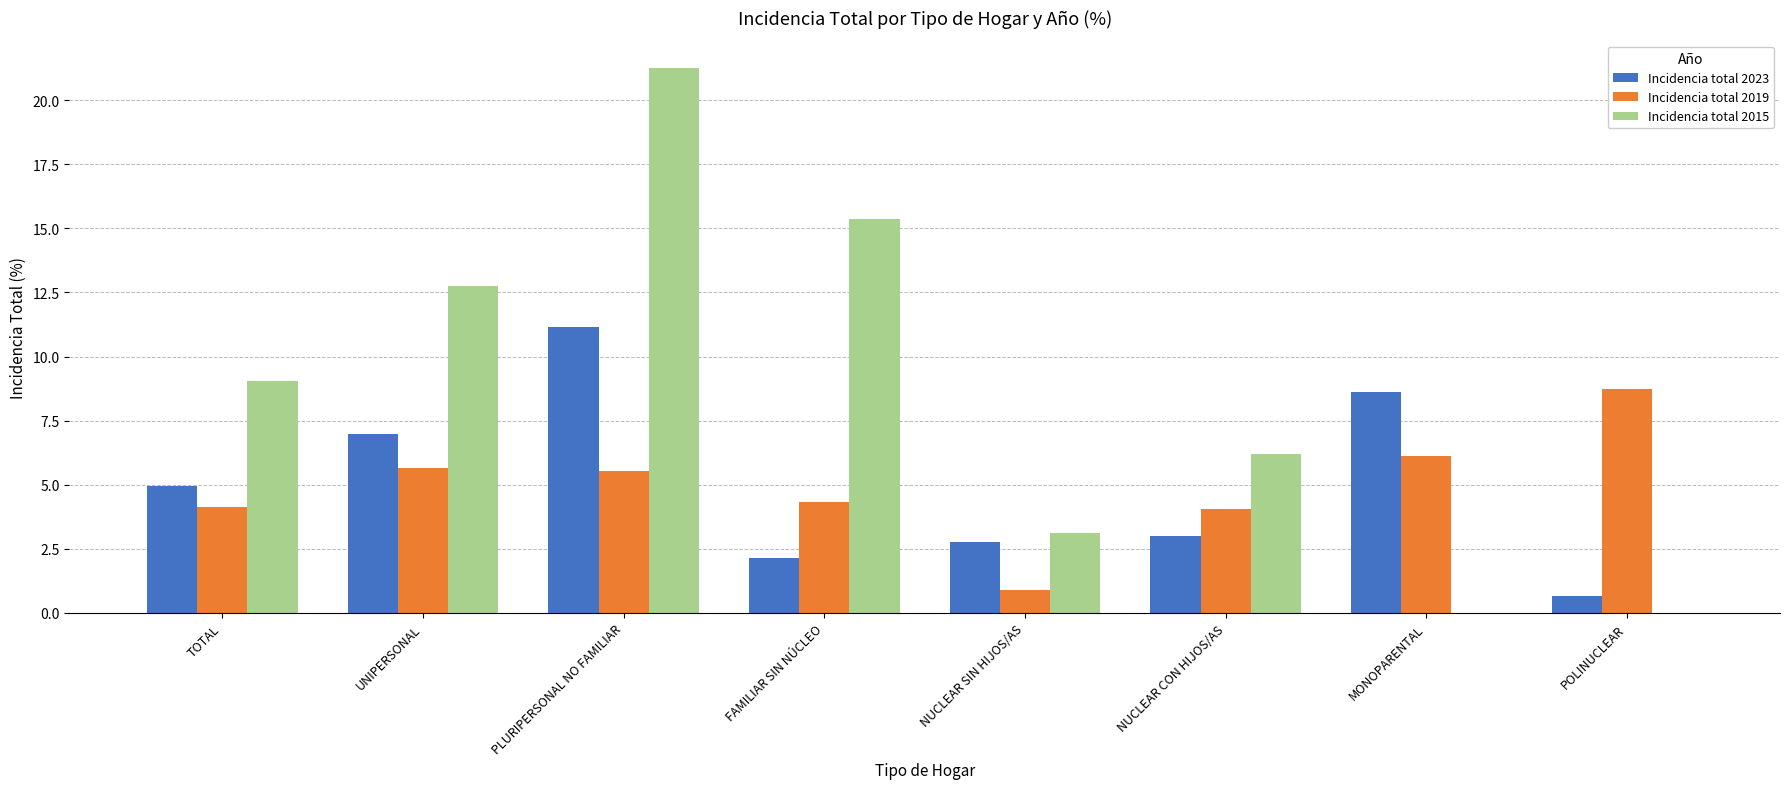

Does the chart contain stacked bars?

No